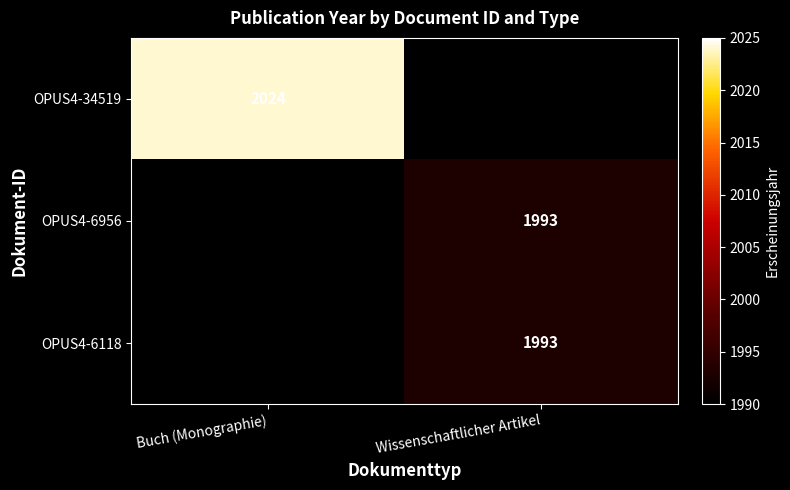

Between Buch (Monographie) and Wissenschaftlicher Artikel, which is larger?

Wissenschaftlicher Artikel